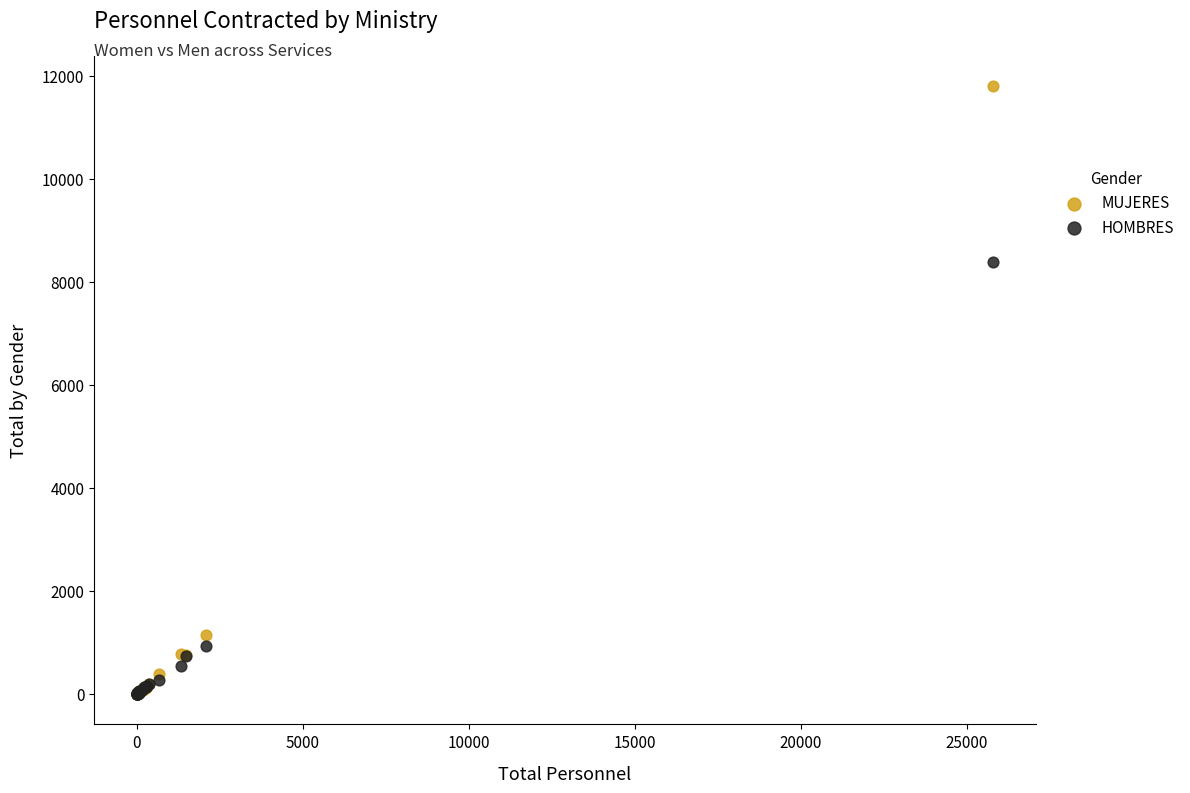

In the MUJERES series, what Y value is closest to 5899?

1140